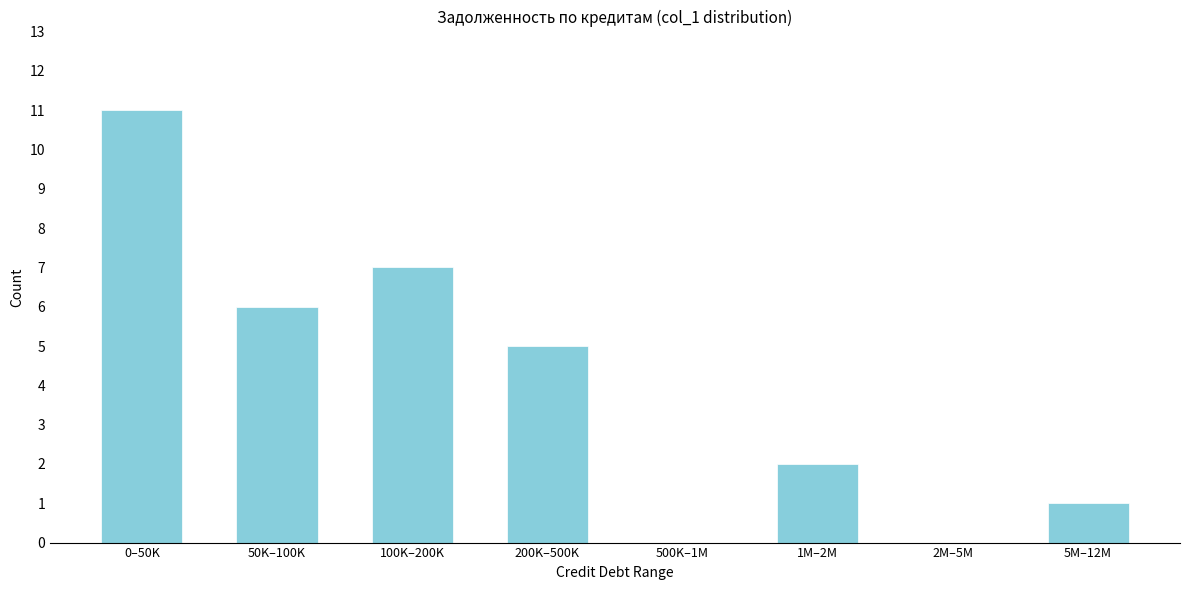

Reading left to right, what are all the values shown in this chart?

0–50K=11	50K–100K=6	100K–200K=7	200K–500K=5	500K–1M=0	1M–2M=2	2M–5M=0	5M–12M=1